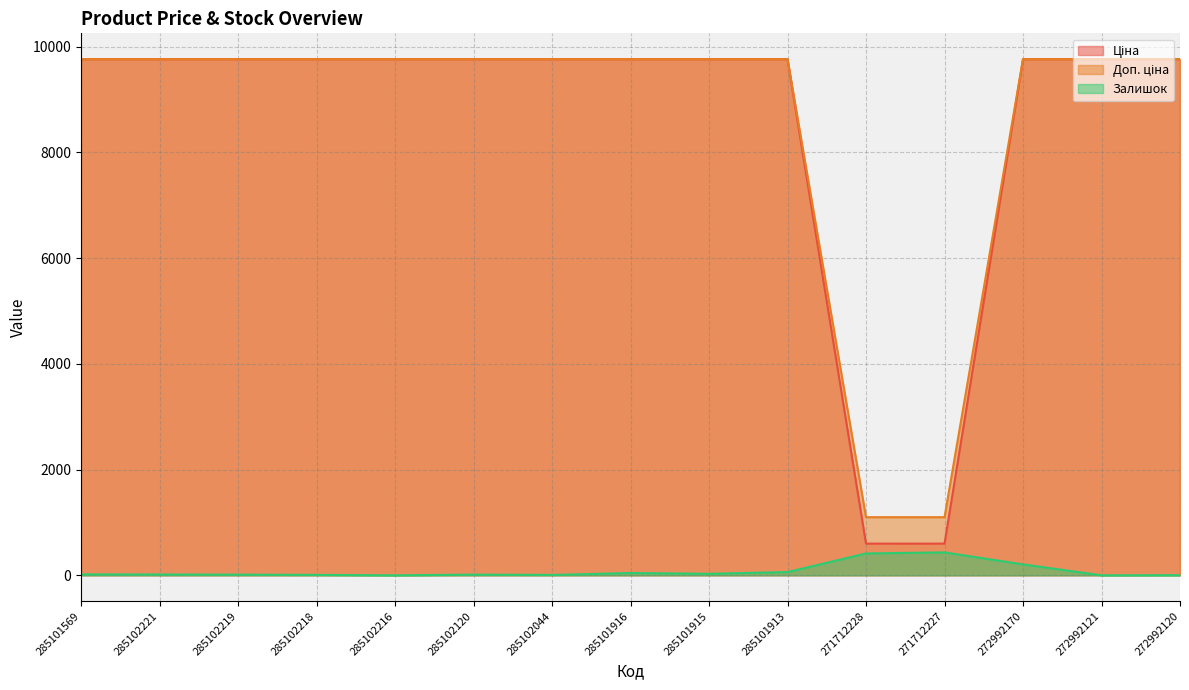

True or false: Ціна and Доп. ціна intersect in this chart.

False